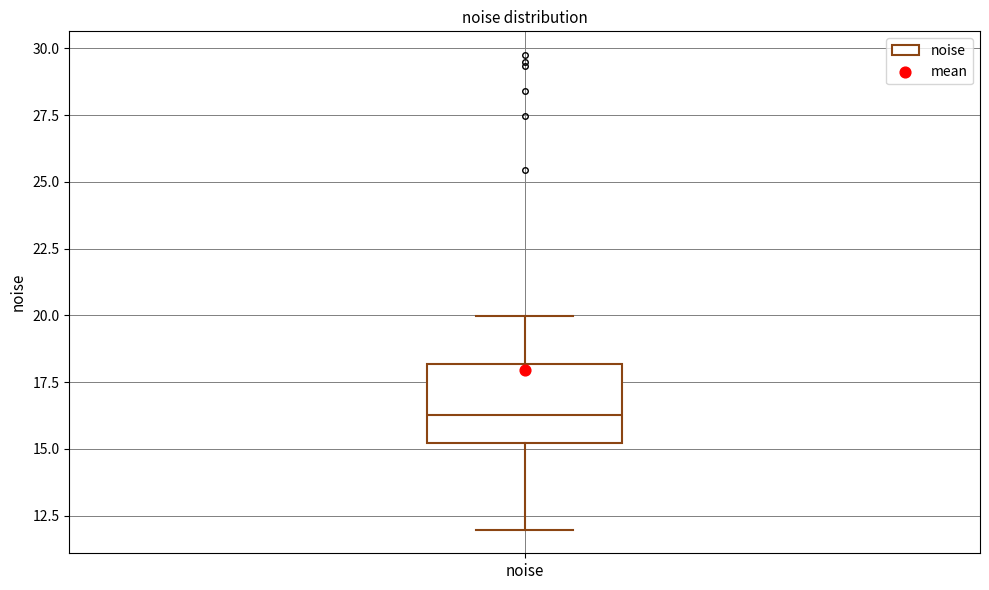

Transcribe this box plot: give where the median line is, the range the box spans, and where the two whiskers end, as read against the y-axis. The values are not printed on the chart, so give them approximately, as read against the axis.

median 16.5, box 15.0 to 18.0, whiskers 12.0 to 20.0